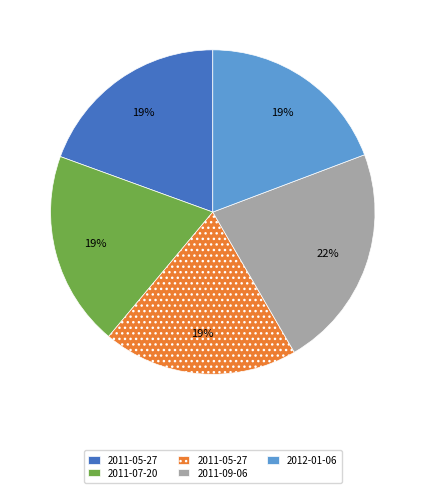

Does any single category account for the majority?

No